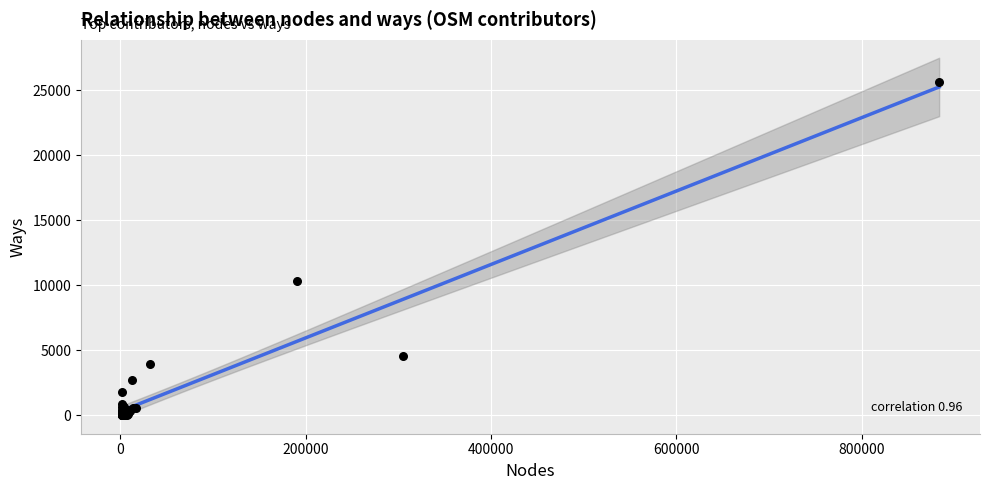

What Y value in the scatter plot is closest to 12836?

10350